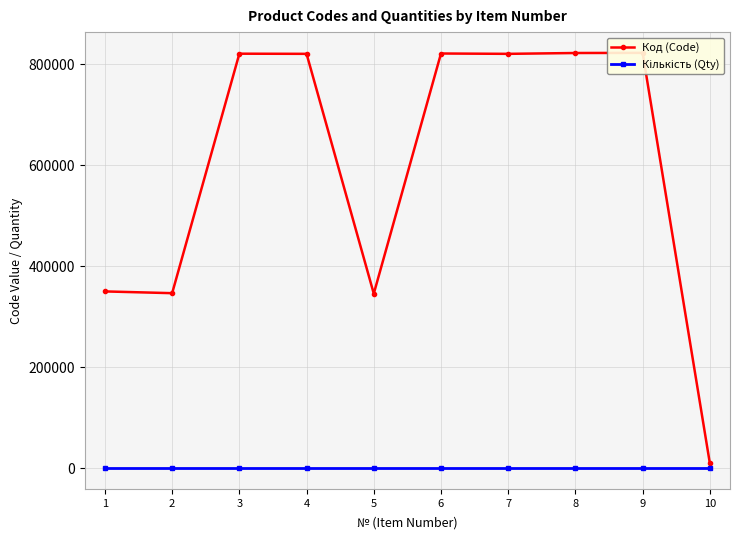

True or false: Кількість (Qty) and Код (Code) cross at least once.

False